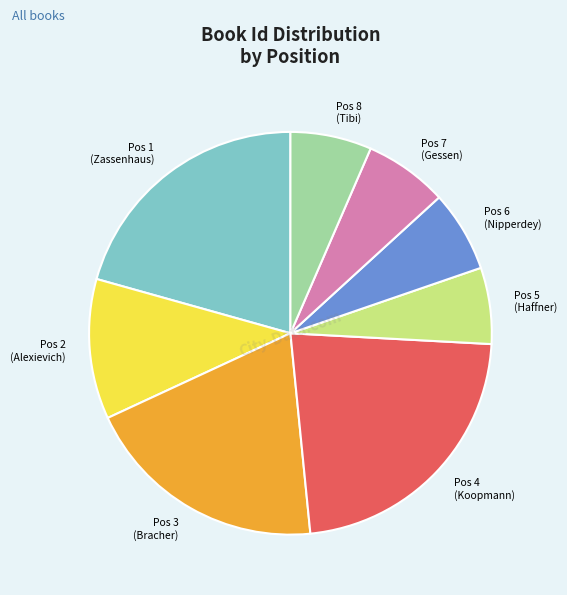

What is the largest slice in the pie chart?

Pos 4 (Koopmann)